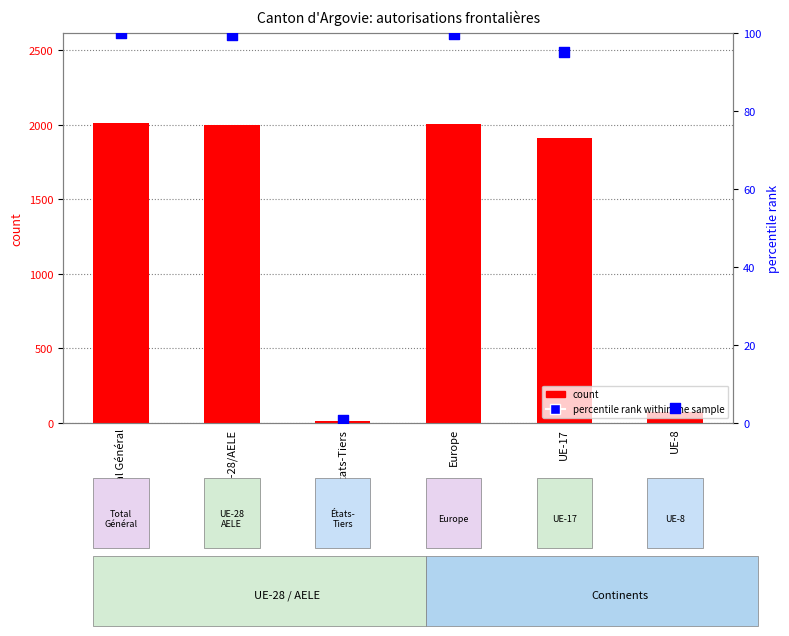

What are all the series names shown in the legend?

count, percentile rank within the sample